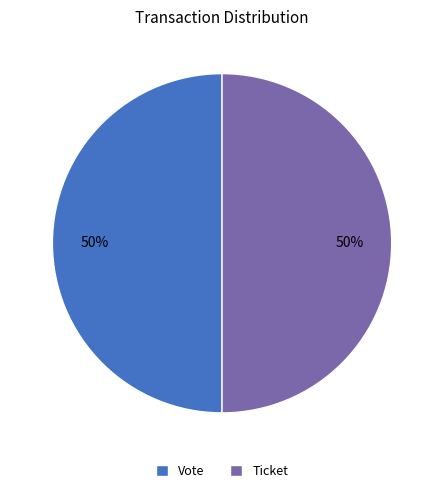

What is the ratio of the value at Ticket to the value at Vote?

1.0